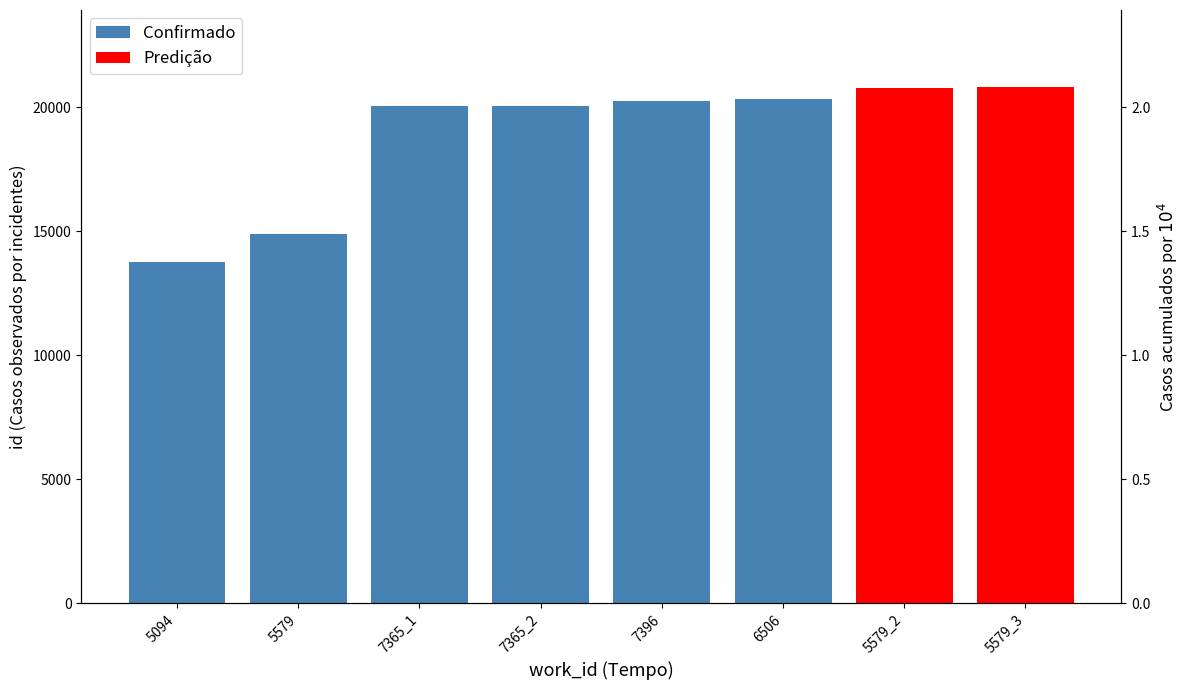

At which category does the chart reach its peak across all series?

6506